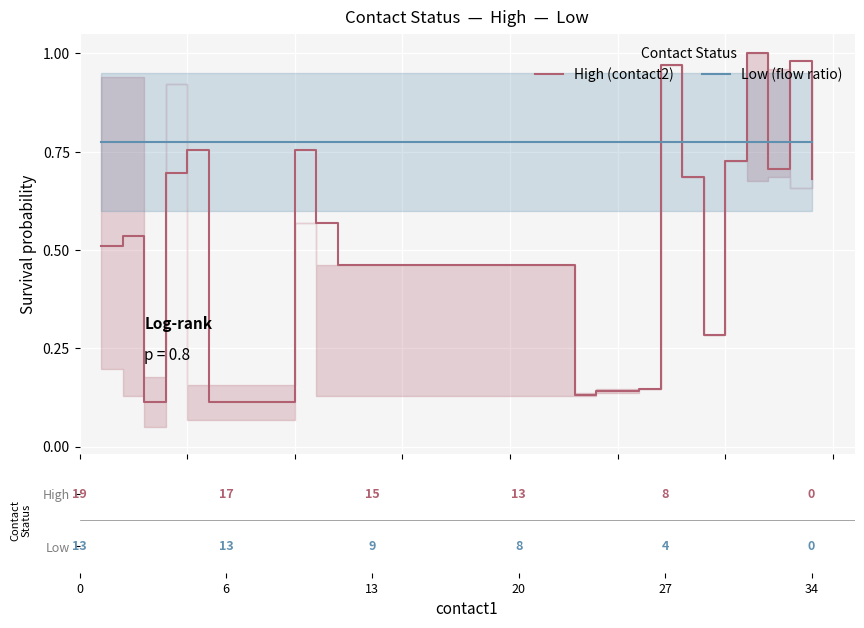

After their last crossing, which series has the higher values: Low (flow ratio) or High (contact2)?

Low (flow ratio)